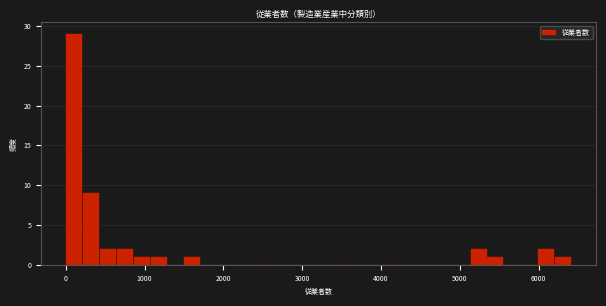

Read against the x-axis, roughly where is the centre of the tallest bar?

100